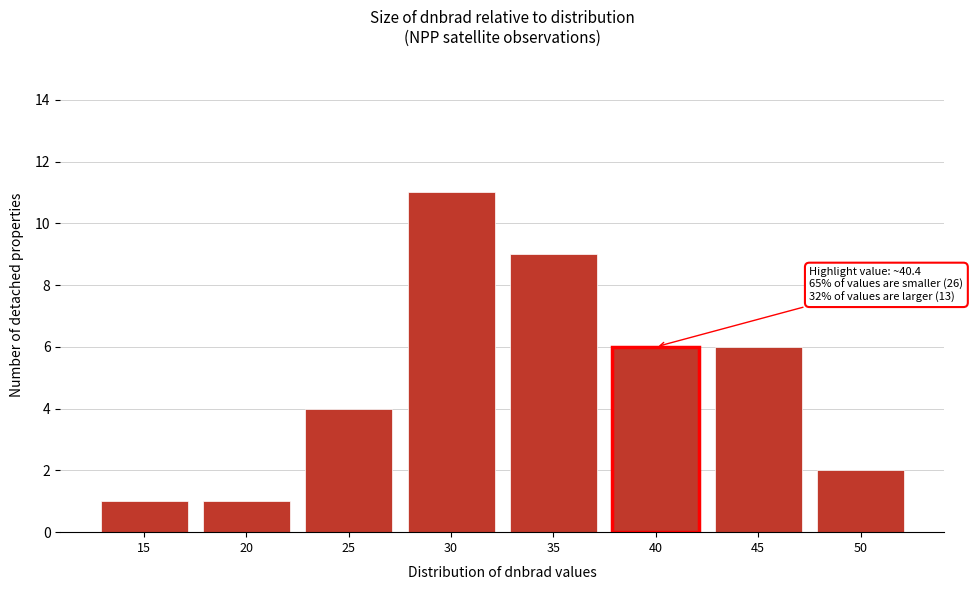

Reading right to left, what are all the values shown in this chart?

2	6	6	9	11	4	1	1